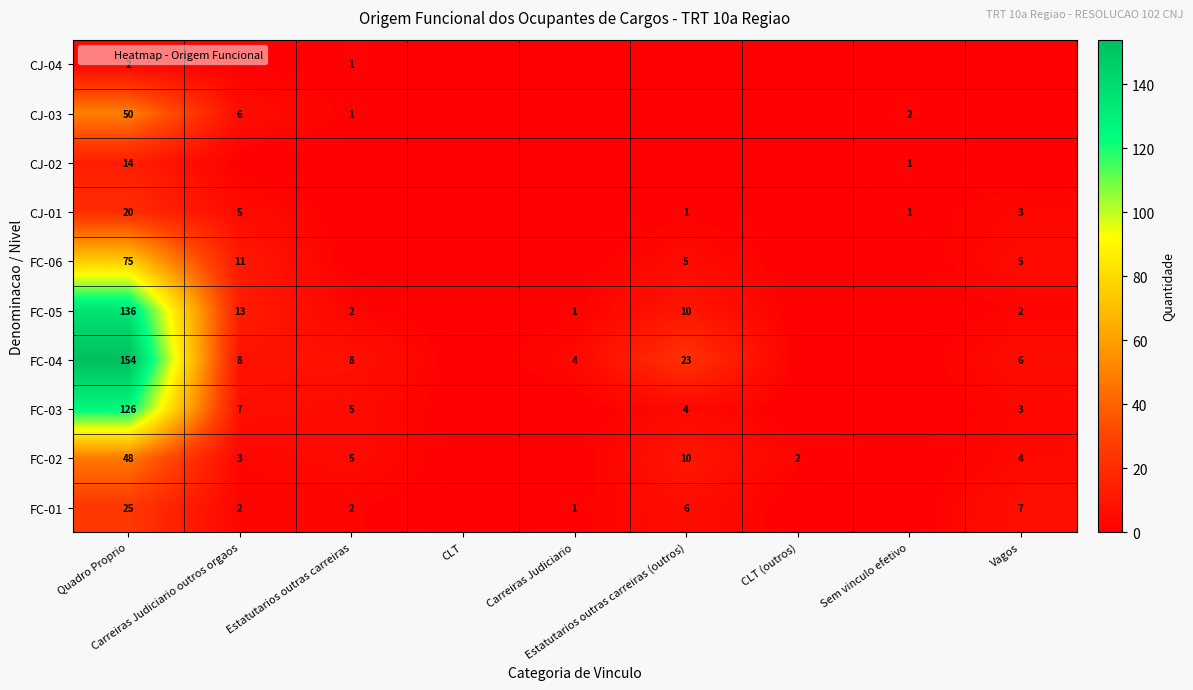

What is the total value across all series at Carreiras Judiciario outros orgaos?

55